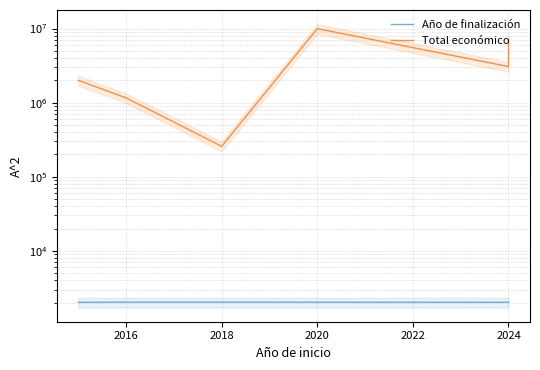

How many values in the Total económico series are below 3069653?

3